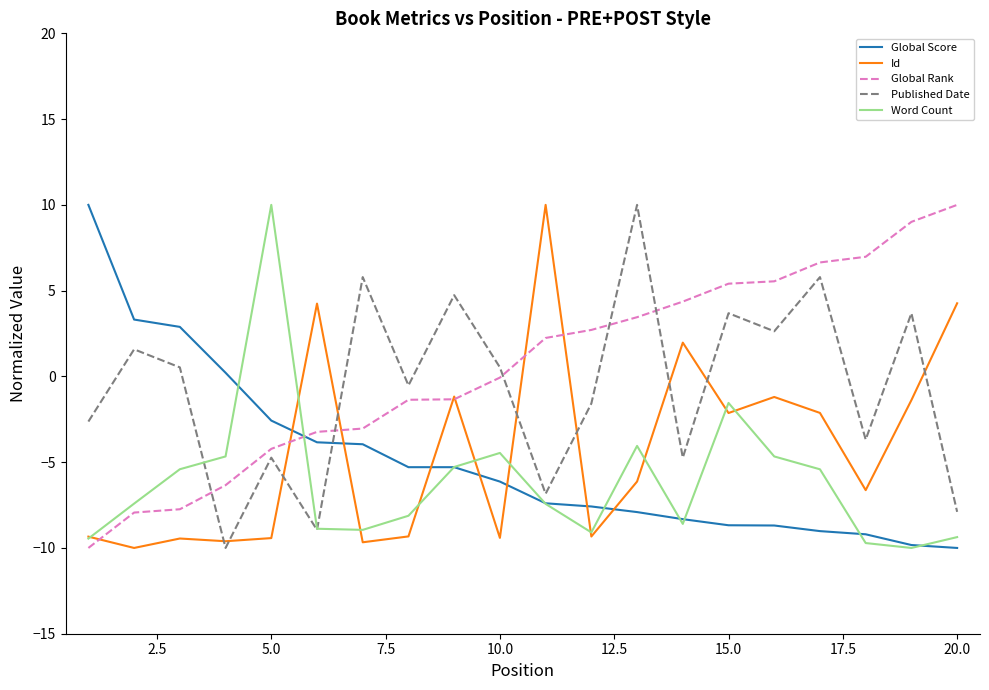

True or false: Id and Global Score cross at least once.

True